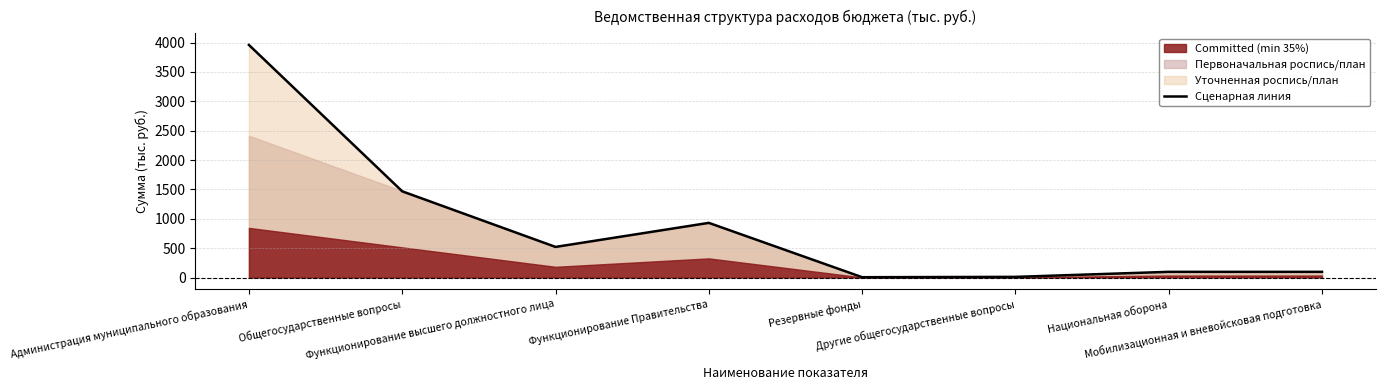

What is the average value?

886.1